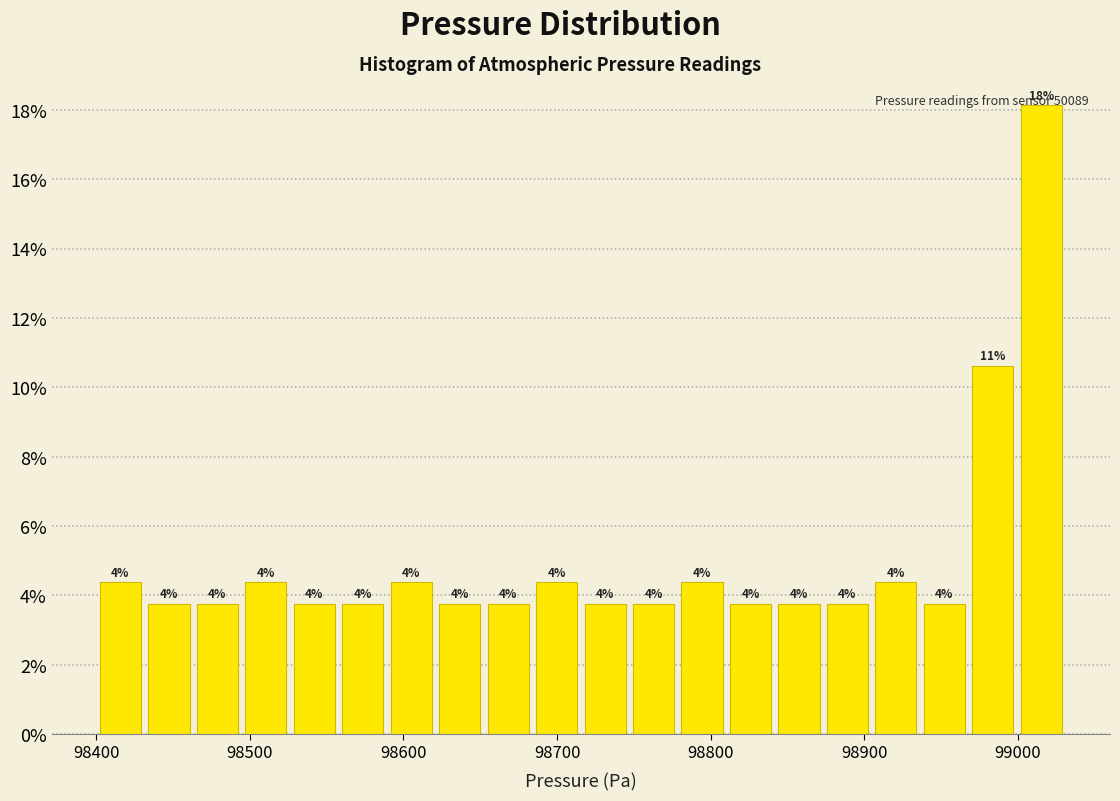

Around what value on the x-axis is the tallest bar? Give the approximate position of its centre, as read against the axis.

99020